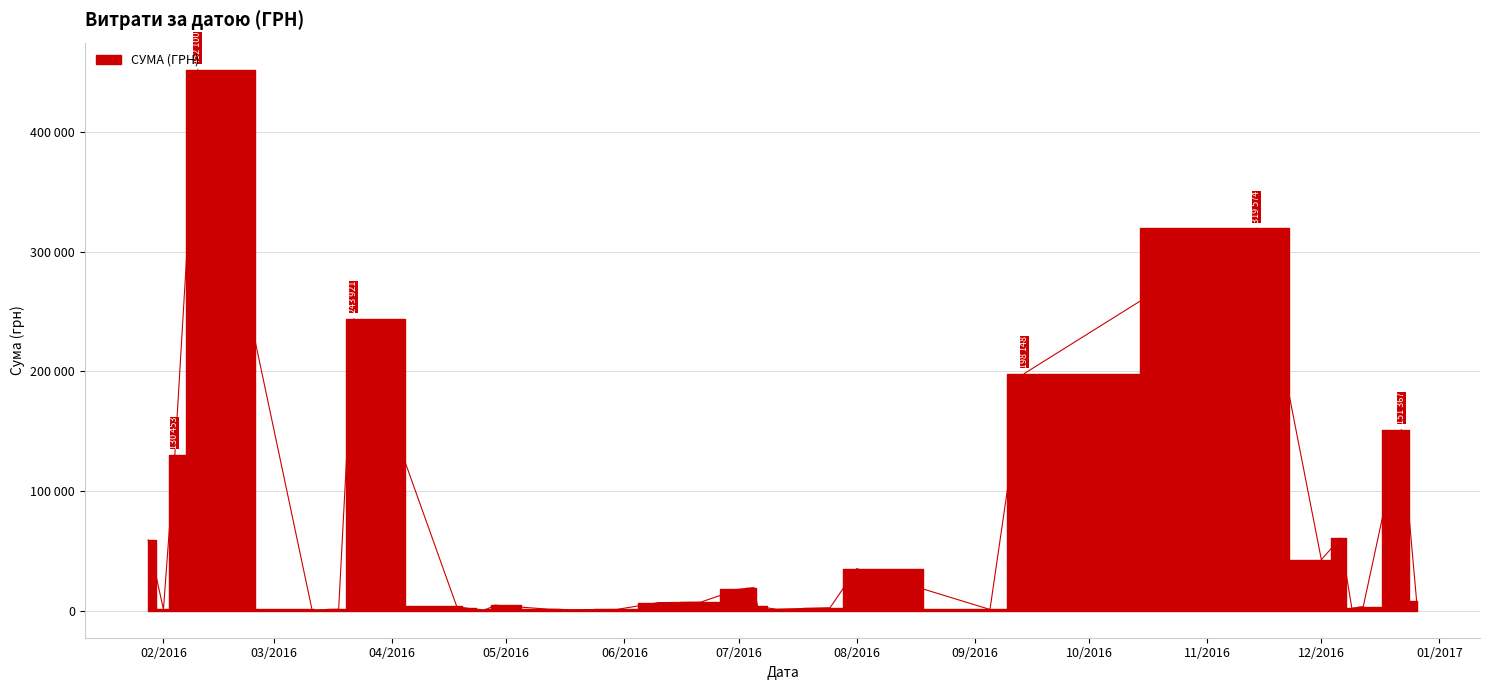

What is the change in value from 01.07.2016 to 21.06.2016?

-10670.5